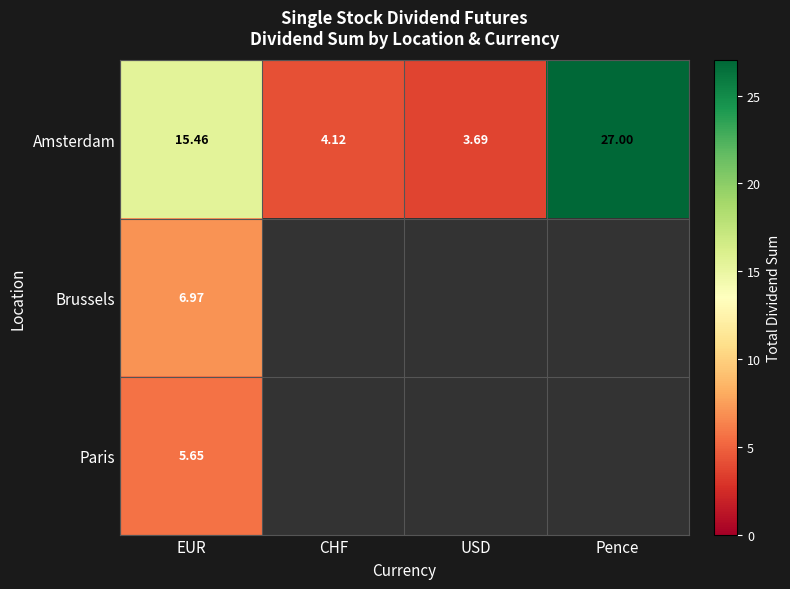

At which label does Amsterdam first exceed 15?

EUR